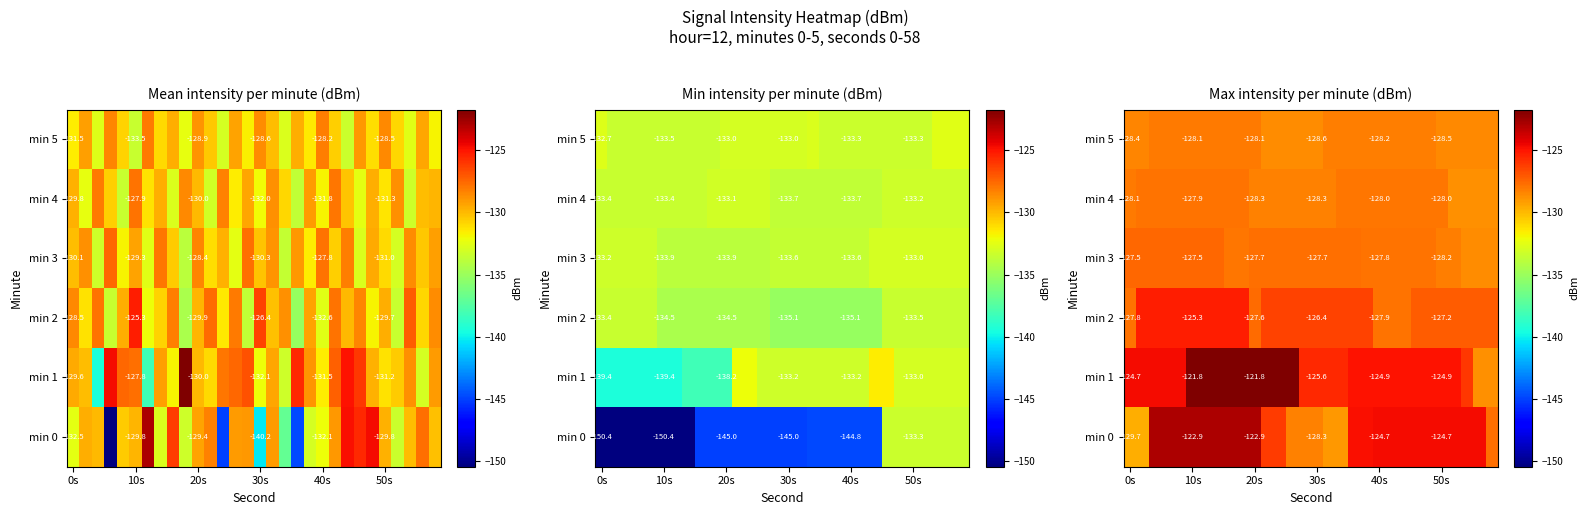

Count the number of categories in the chart.

30